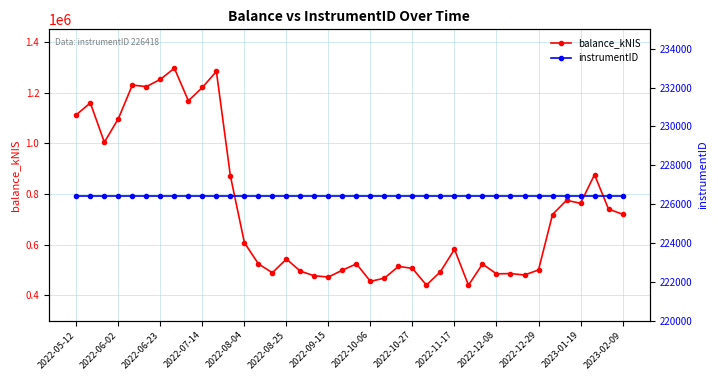

True or false: balance_kNIS has more than 1 points higher than both neighbors.

True